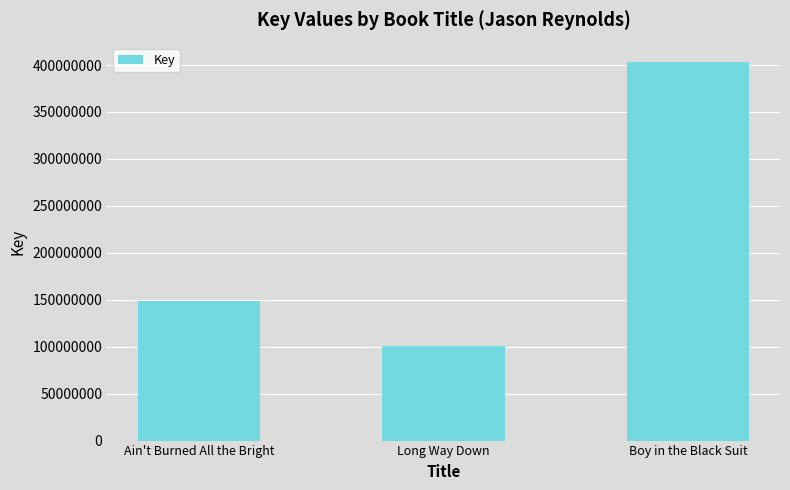

Reading left to right, what are all the values shown in this chart?

Ain't Burned All the Bright=148351318	Long Way Down=100356512	Boy in the Black Suit=403687606